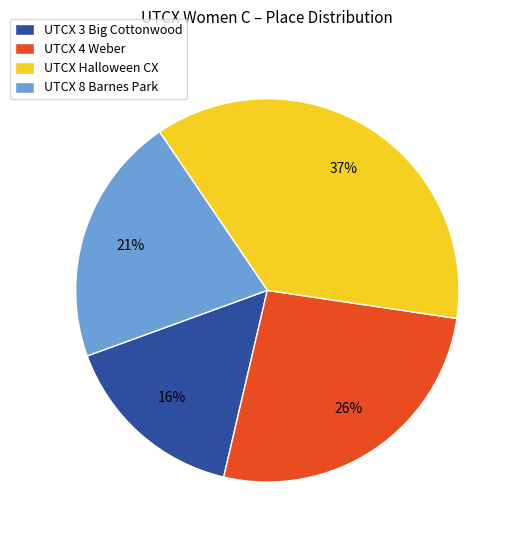

True or false: UTCX 8 Barnes Park accounts for 21% of the total.

True